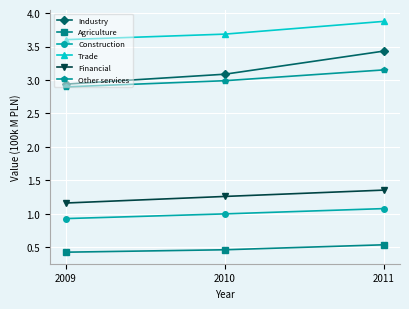

The Other services series shows 3.0 at 2010. True or false?

True